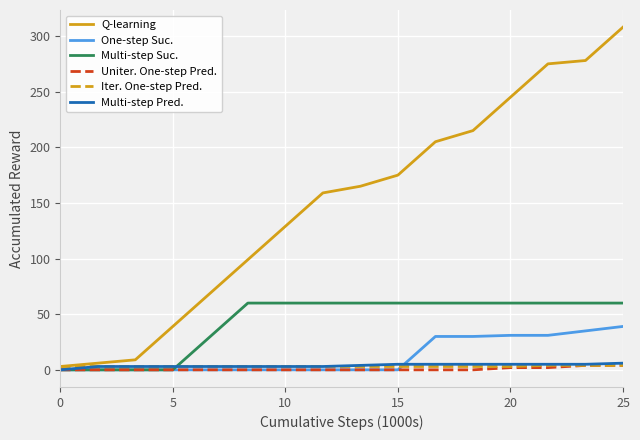

What is the greatest value displayed?

308